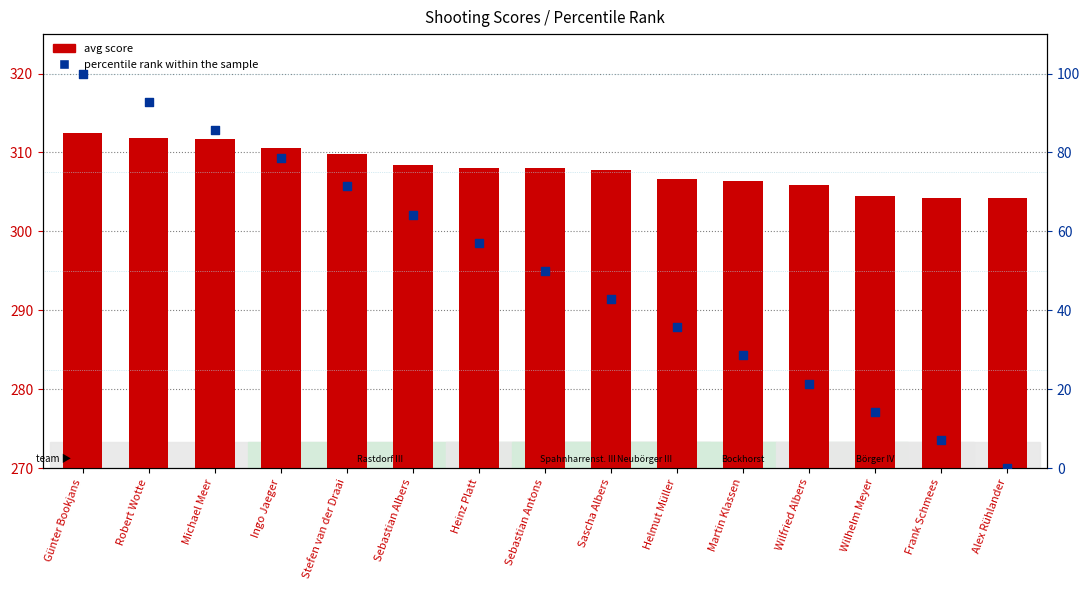

At how many categories does at least one series exceed 12?

15